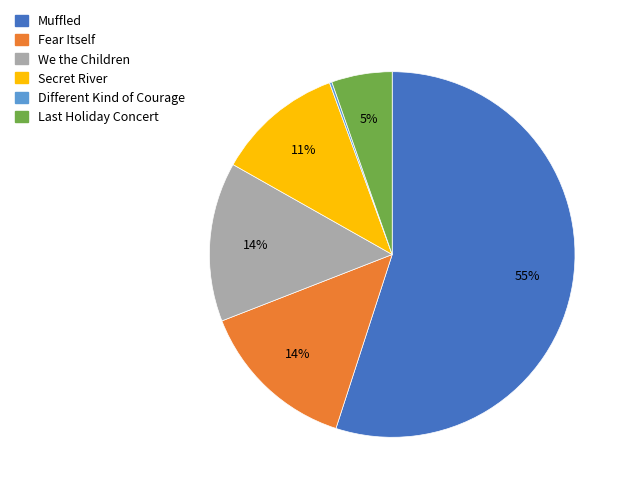

What is the majority slice?

Muffled